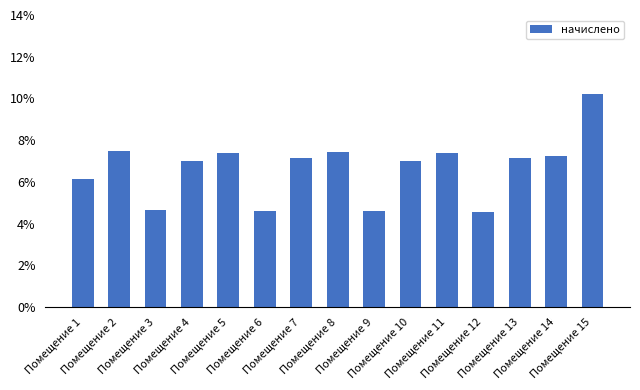

What is the average value?

6.7